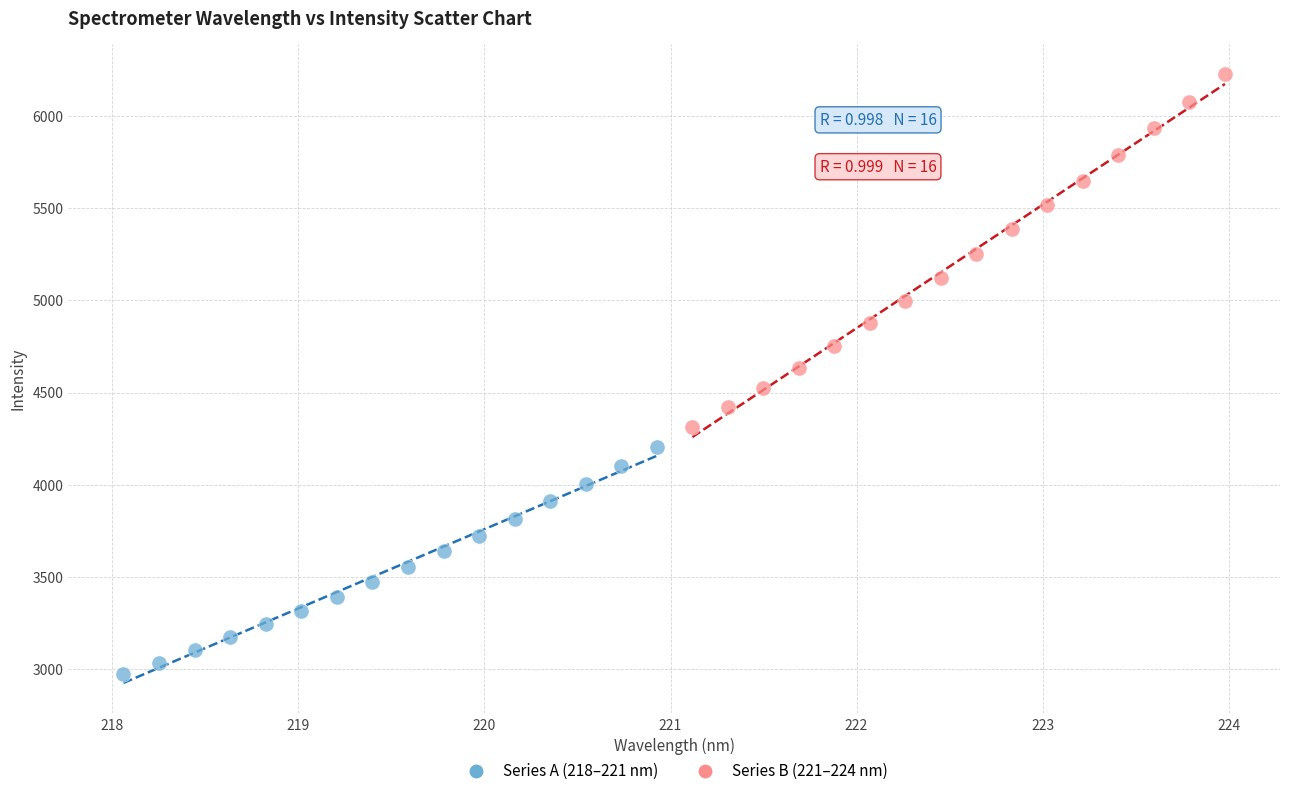

What are all the series names shown in the legend?

Series A (218–221 nm), Series B (221–224 nm)